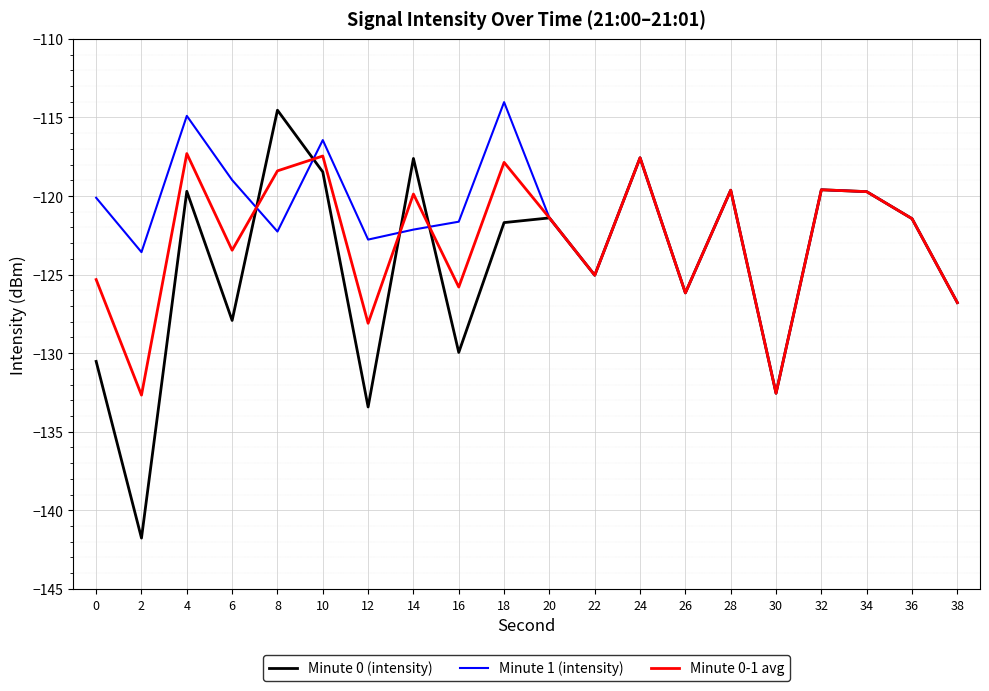

What is the difference between the maximum and minimum values in the Minute 0 (intensity) series?

27.2